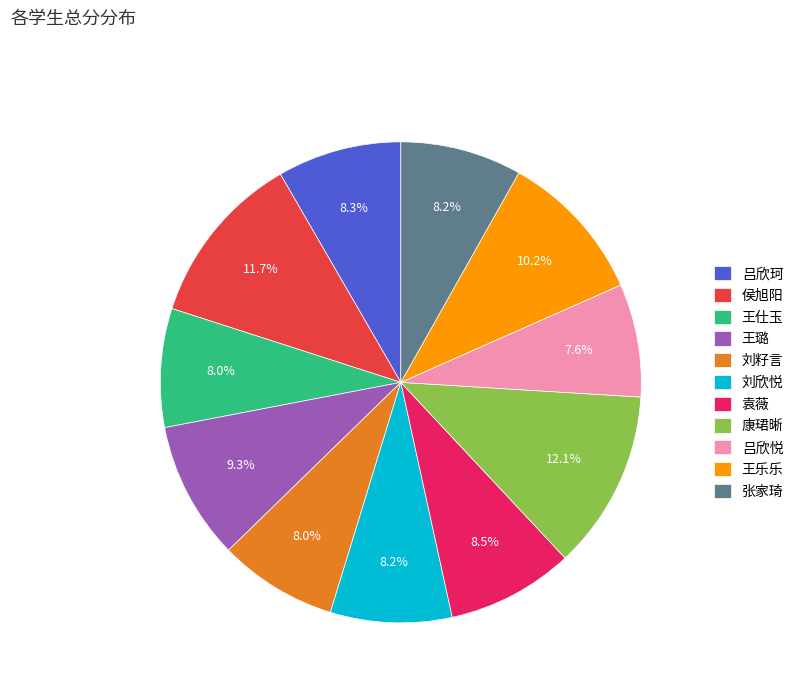

Is it true that 吕欣悦 is 1% of the pie?

False